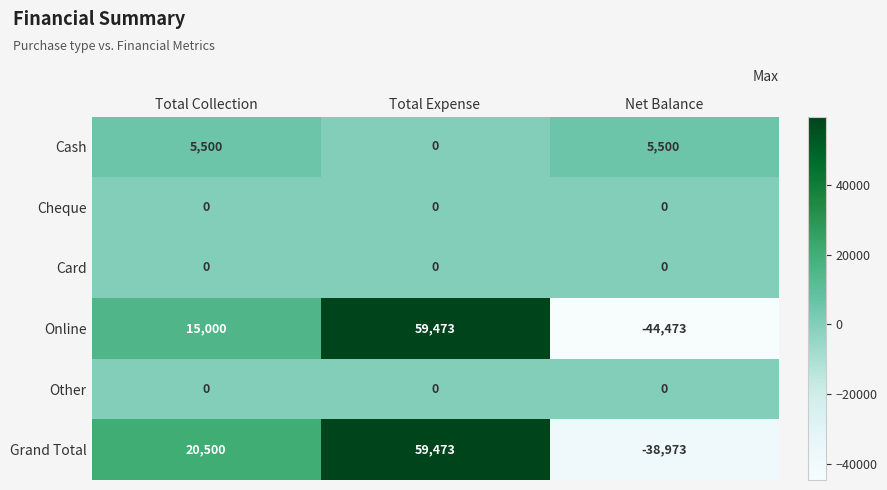

Count the Online values in the range -44473 to 59473.

3